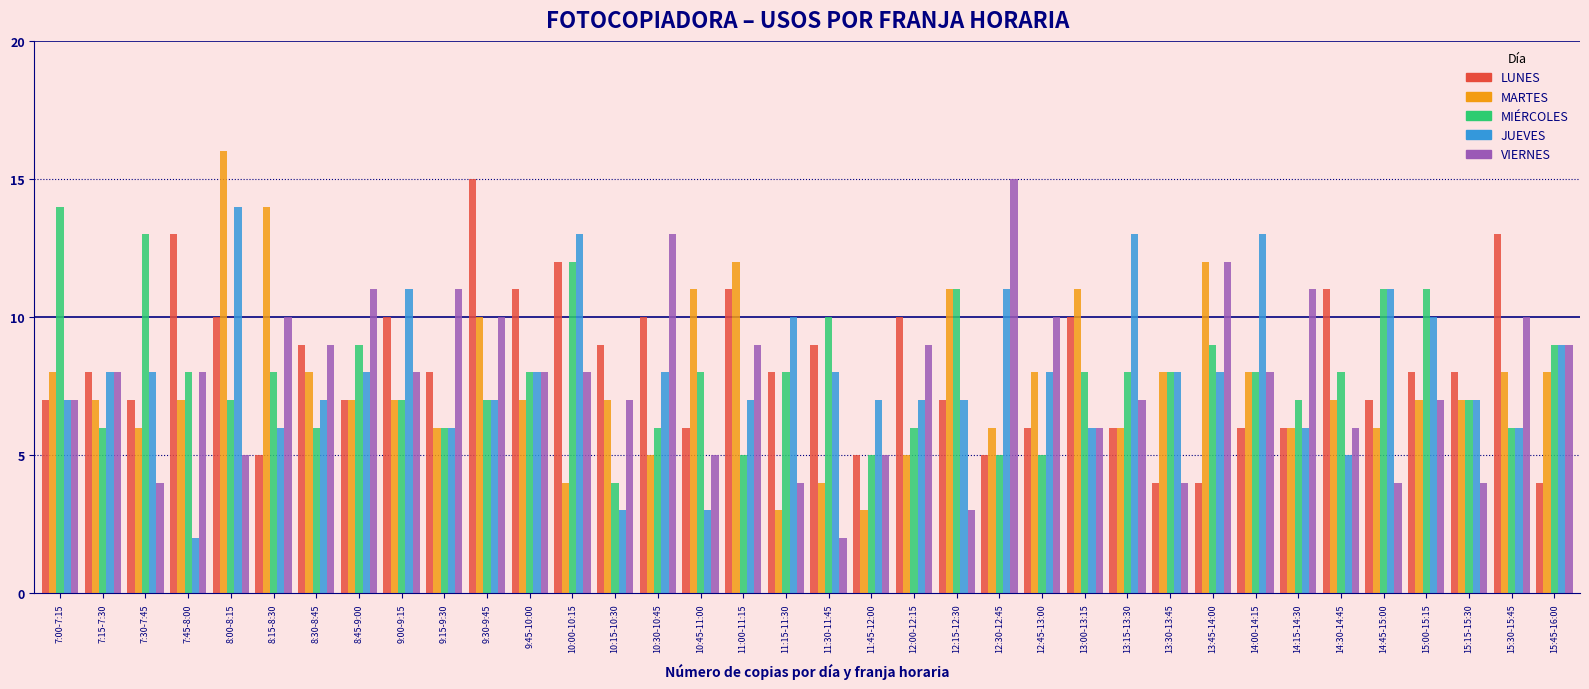

Which series has the largest total across all categories?

LUNES